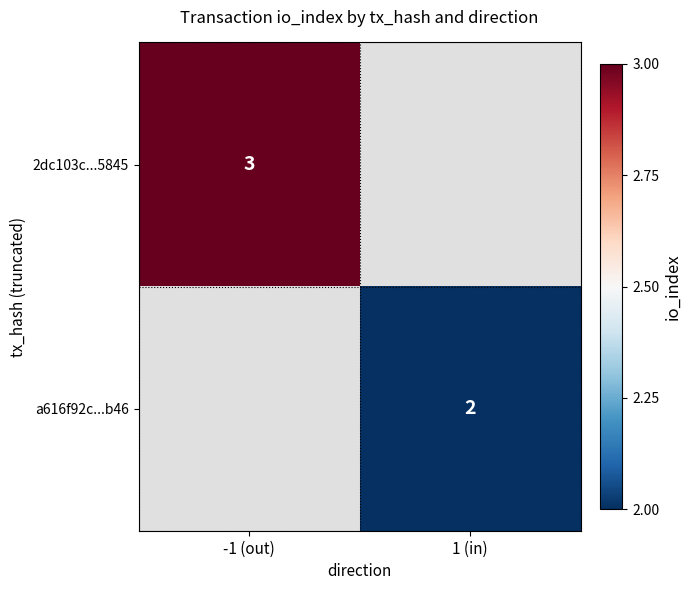

True or false: a616f92c...b46 has a value of 2 at 1 (in).

True